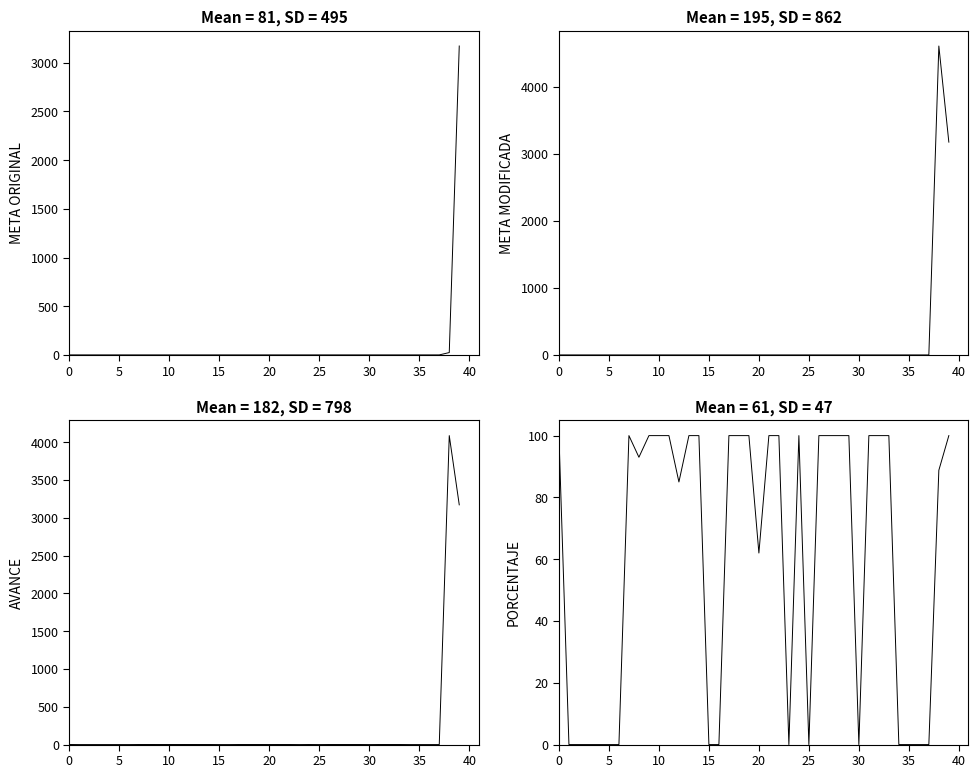

Reading right to left, what are all the values shown in this chart?

META ORIGINAL: 3172.1	25.0	1.0	1.0	1.0	1.0	1.0	1.0	1.0	1.0	1.0	1.0	1.0	1.0	1.0	1.0	1.0	1.0	1.0	1.0	1.0	1.0	1.0	1.0	1.0	1.0	1.0	1.0	1.0	1.0	1.0	1.0	1.0	1.0	1.0	1.0	1.0	1.0	1.0	1.0
META MODIFICADA: 3172.1	4604.0	1.0	1.0	1.0	1.0	1.0	1.0	1.0	1.0	1.0	1.0	1.0	1.0	1.0	1.0	1.0	1.0	1.0	1.0	1.0	1.0	1.0	1.0	1.0	1.0	1.0	1.0	1.0	1.0	1.0	1.0	1.0	1.0	1.0	1.0	1.0	1.0	1.0	1.0
AVANCE: 3172.1	4088.0	0.0	0.0	0.0	0.0	1.0	1.0	1.0	0.0	1.0	1.0	1.0	1.0	0.0	1.0	0.0	1.0	1.0	0.6	1.0	1.0	1.0	0.0	0.0	1.0	1.0	0.8	1.0	1.0	1.0	0.9	1.0	0.0	0.0	0.0	0.0	0.0	0.0	1.0
PORCENTAJE: 100.0	88.8	0.0	0.0	0.0	0.0	100.0	100.0	100.0	0.0	100.0	100.0	100.0	100.0	0.0	100.0	0.0	100.0	100.0	62.0	100.0	100.0	100.0	0.0	0.0	100.0	100.0	85.0	100.0	100.0	100.0	93.0	100.0	0.0	0.0	0.0	0.0	0.0	0.0	100.0